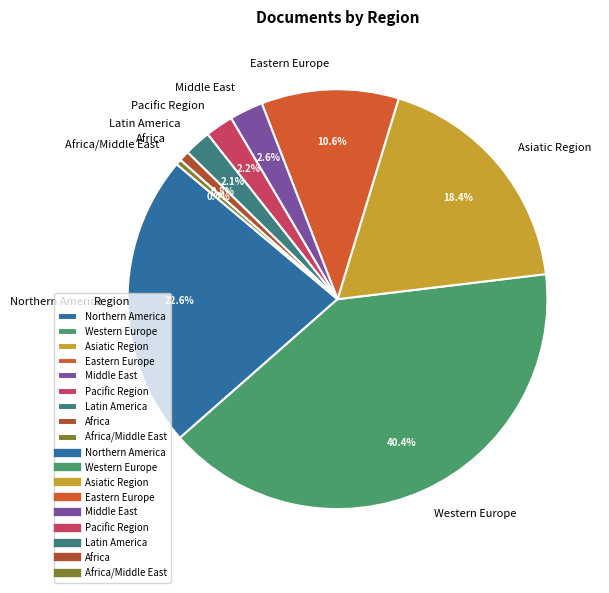

To the nearest percent, what is the difference between the Western Europe and Africa slice percentages?

40%